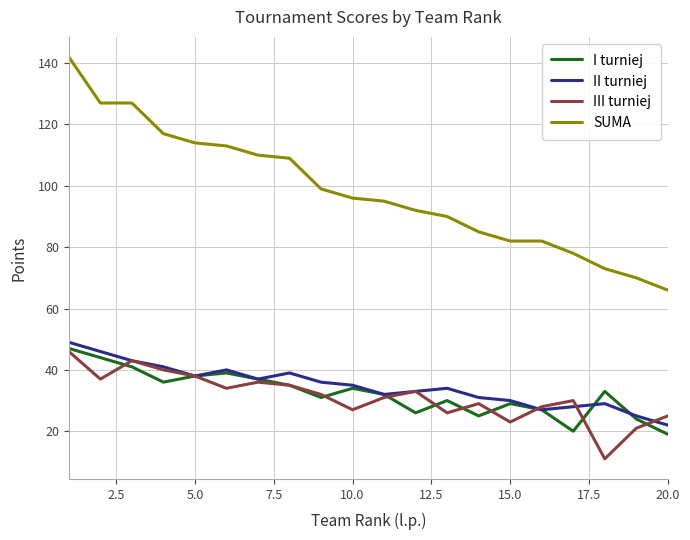

What is the lowest value of the III turniej series?

11